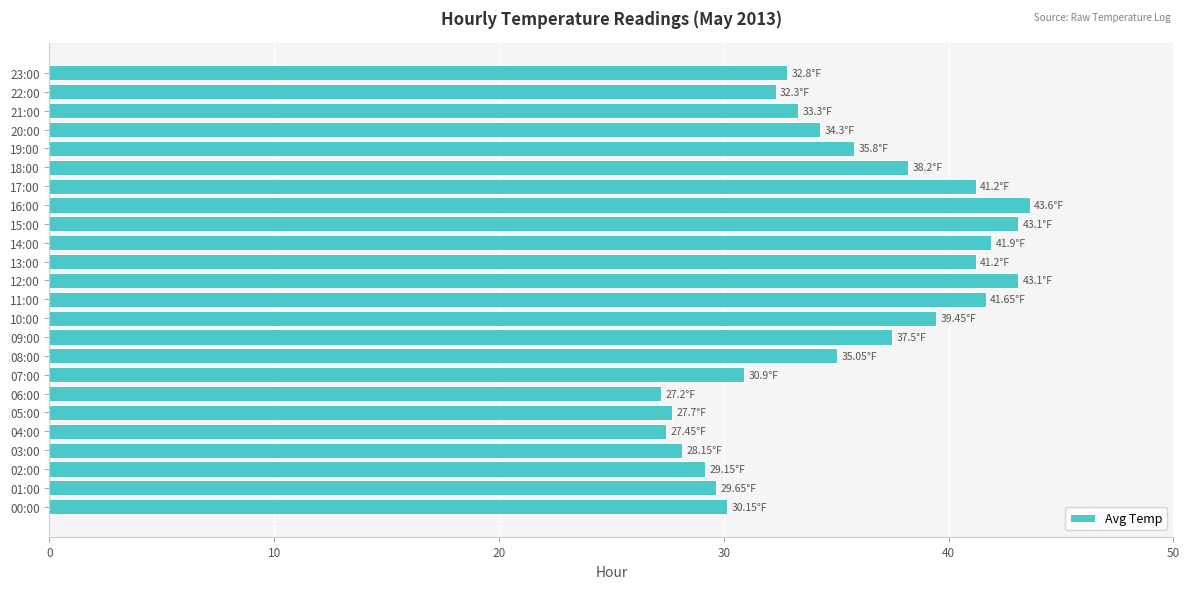

Which has a higher value, 05:00 or 01:00?

01:00